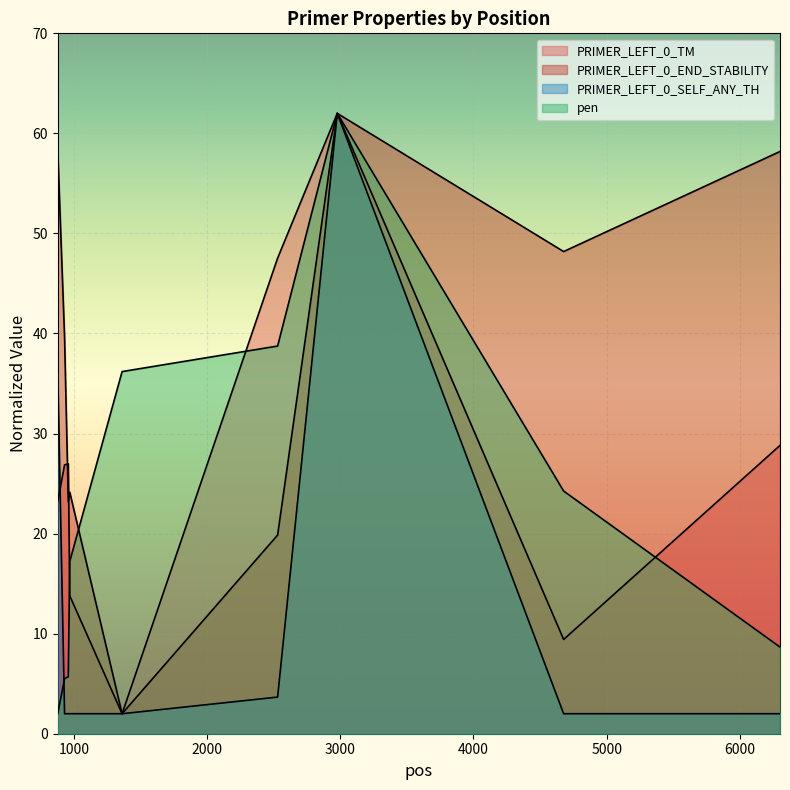

Rank the series at 2977 from highest to lowest value.

PRIMER_LEFT_0_TM, PRIMER_LEFT_0_END_STABILITY, PRIMER_LEFT_0_SELF_ANY_TH, pen